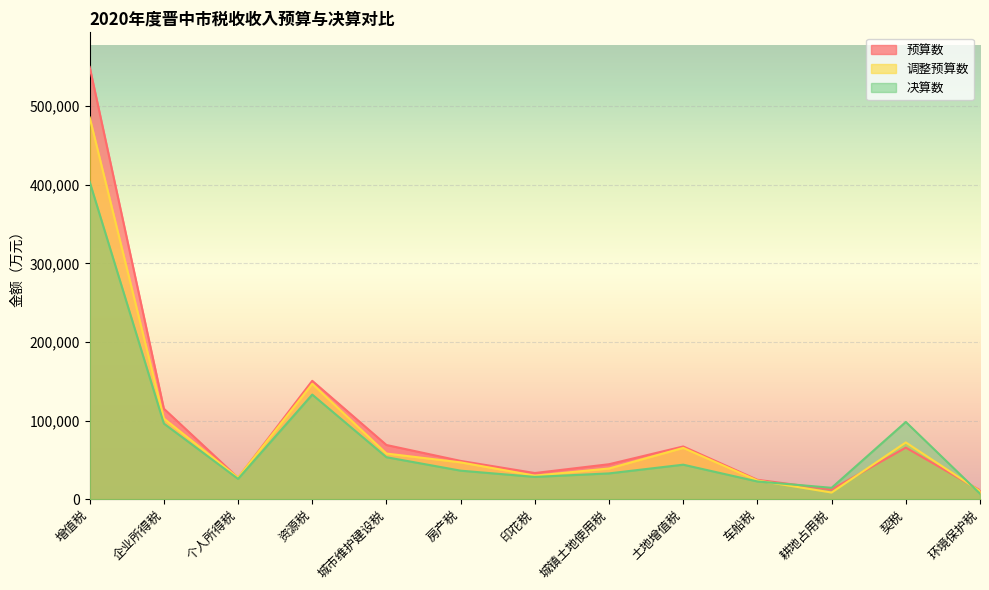

What is the smallest value displayed?

7120